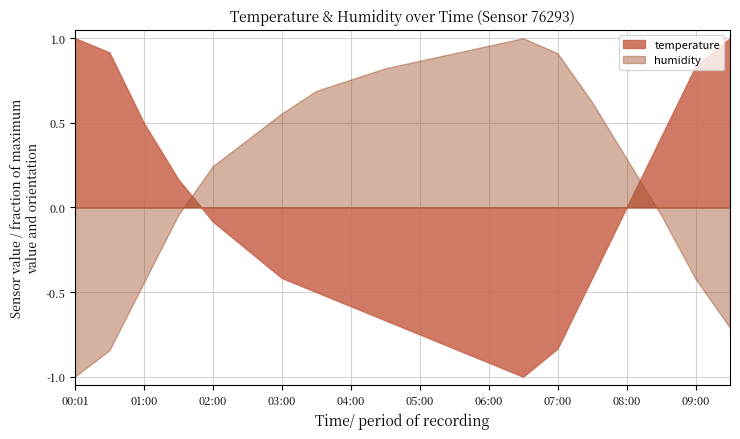

True or false: humidity and temperature cross at least once.

True